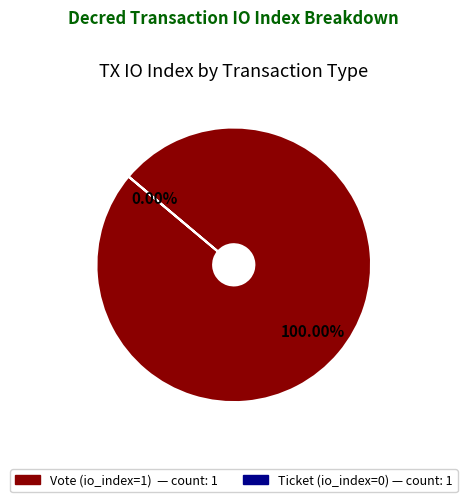

What percentage is the Vote (io_index=1) slice, to the nearest percent?

100%